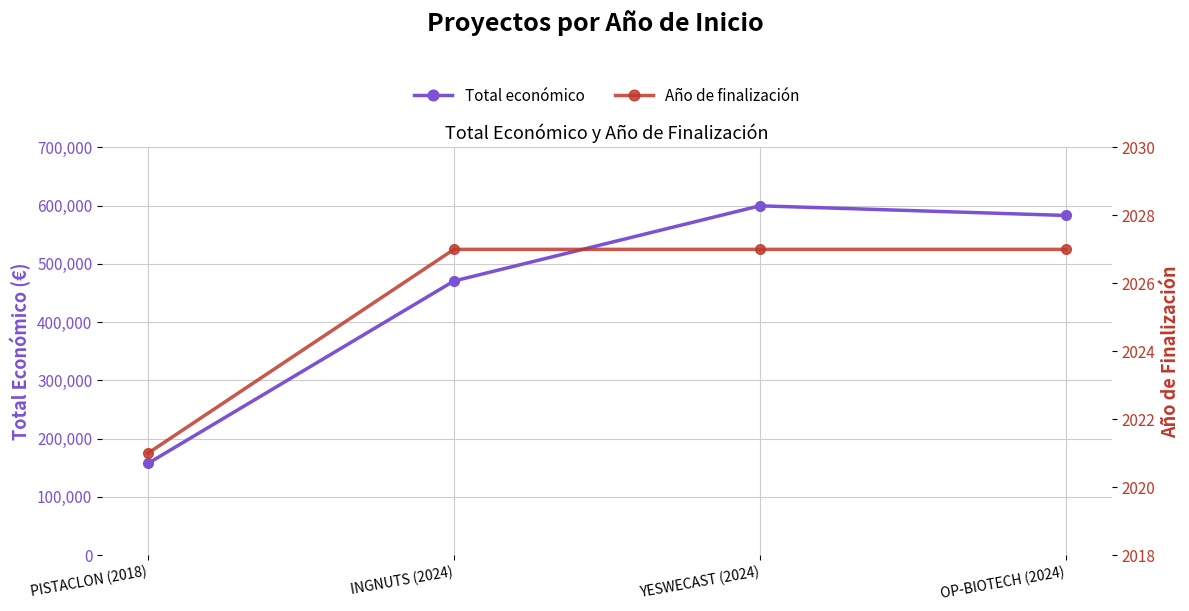

True or false: Año de finalización and Total económico cross at least once.

False